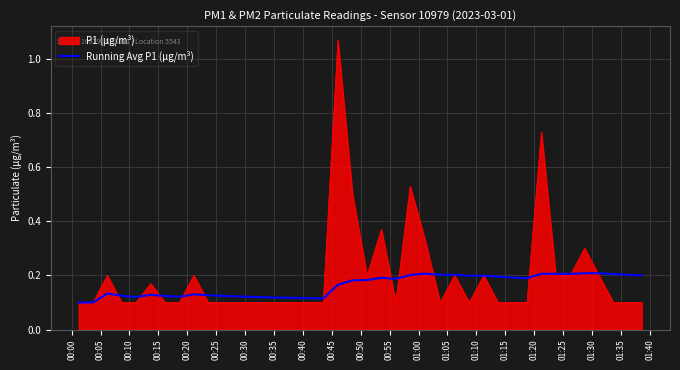

Rank the series by their maximum value, from lowest to highest.

Running Avg P1 (µg/m³), P1 (µg/m³)